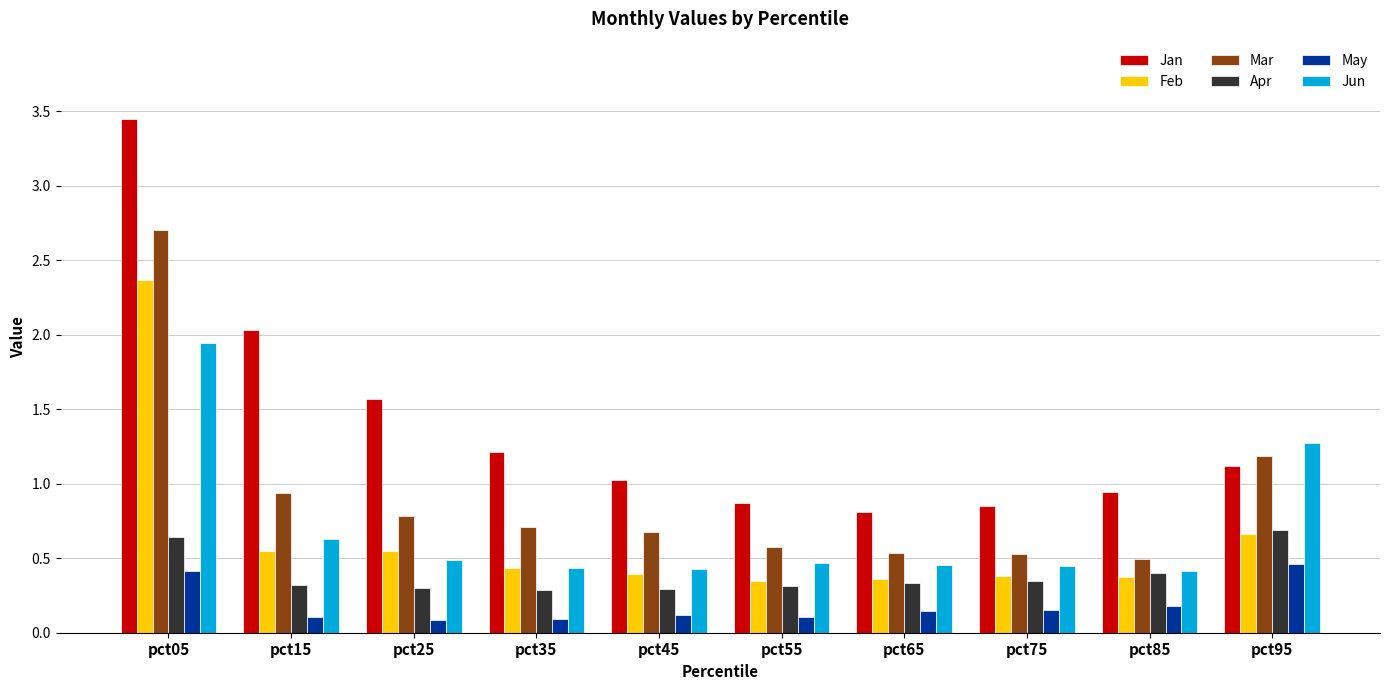

Is it true that Jan equals 0.8 at pct75?

True